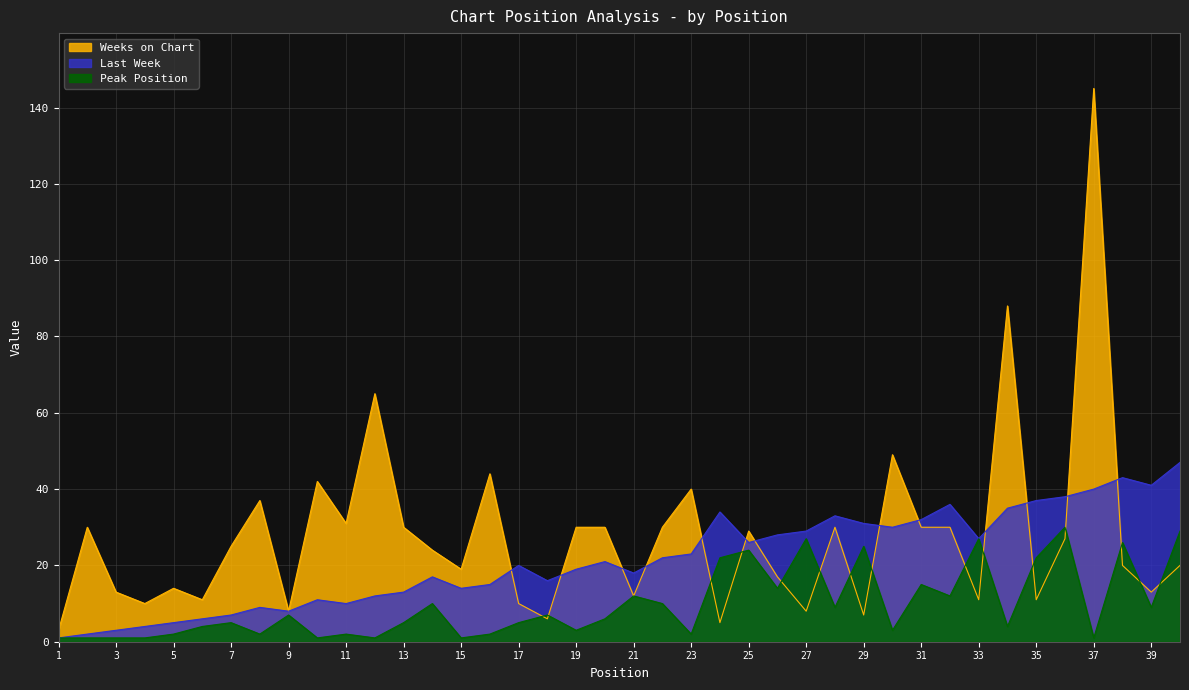

List the series in order of their overall mean, highest first.

Weeks on Chart, Last Week, Peak Position